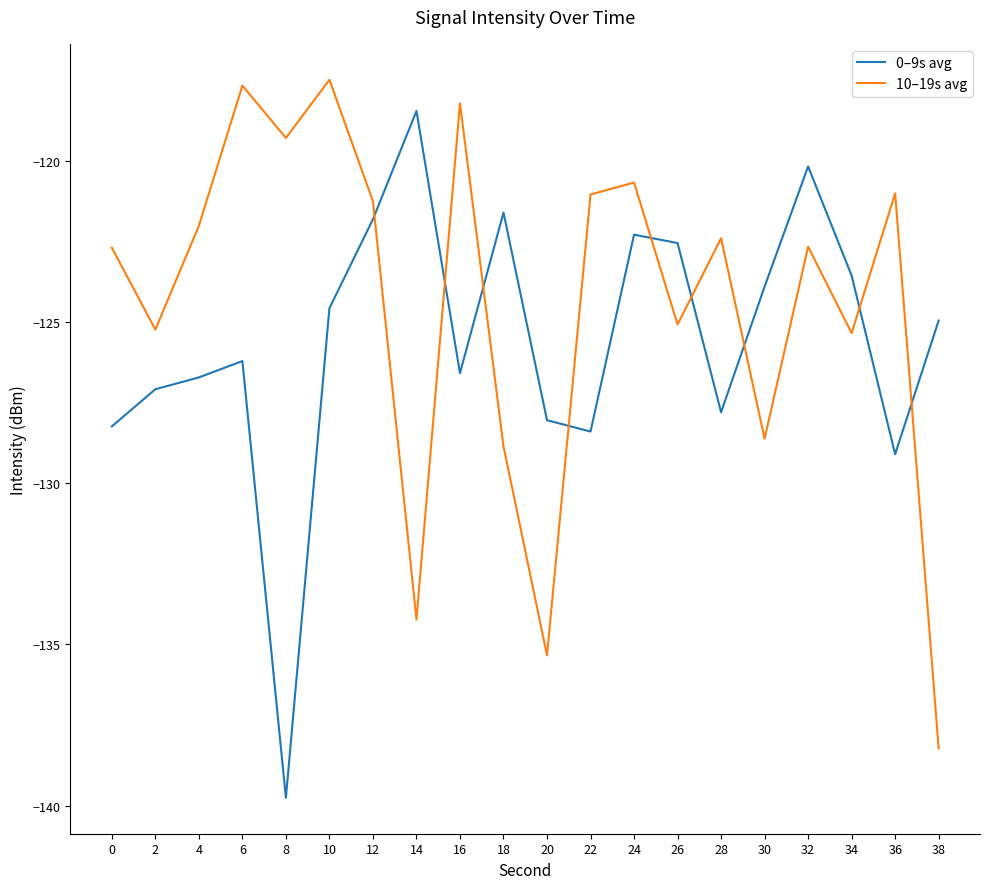

True or false: 10–19s avg has a value of -59.9 at 20.

False